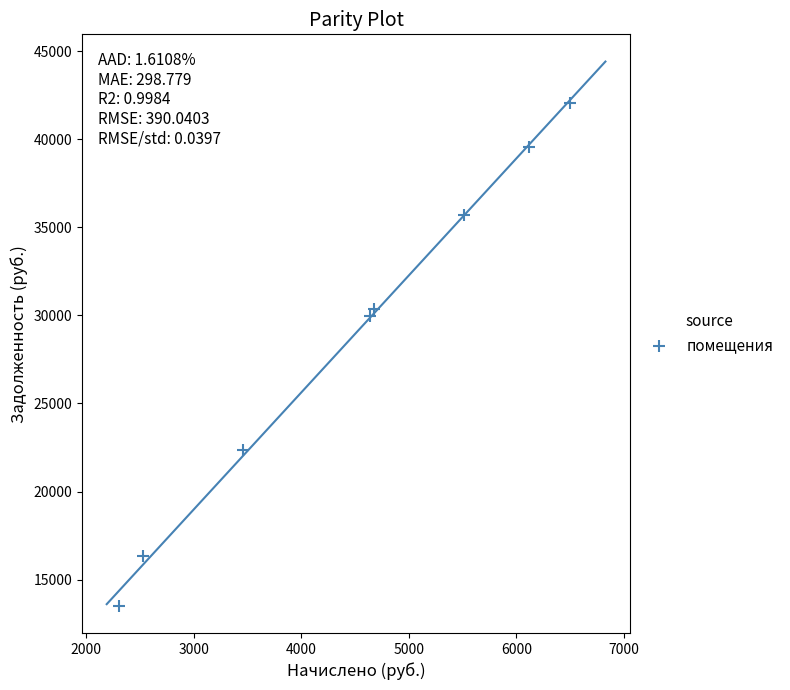

What Y value in the scatter plot is closest to 27775?

29988.5